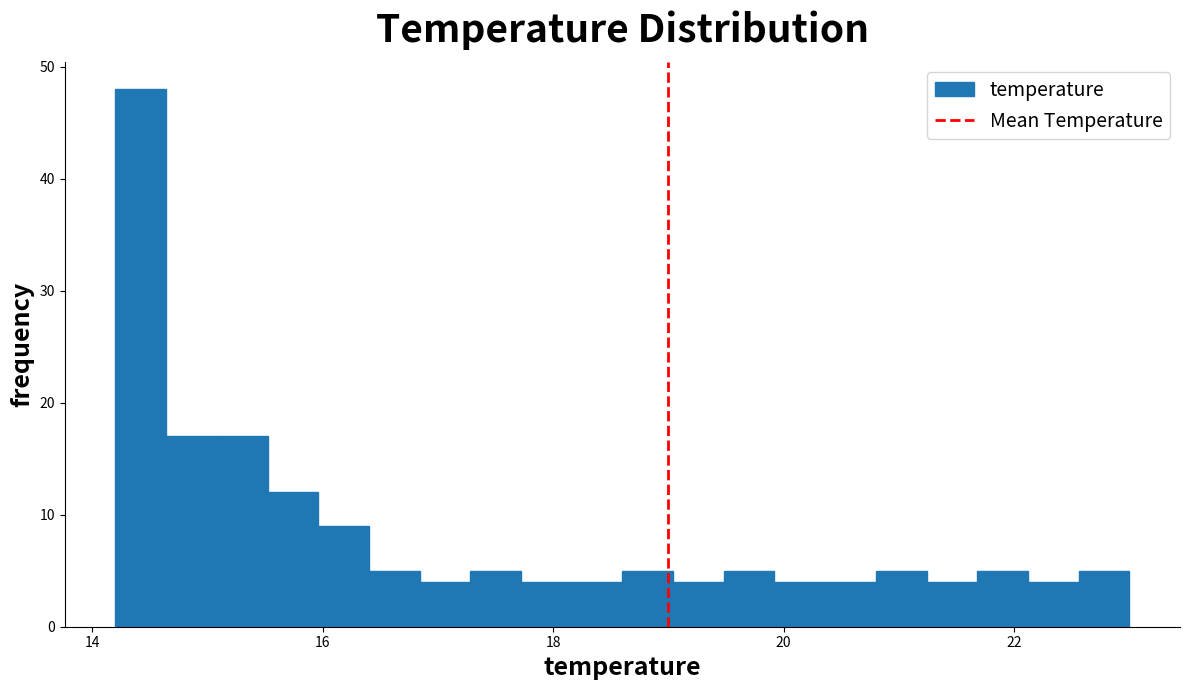

Read against the x-axis, roughly where is the centre of the tallest bar?

14.4